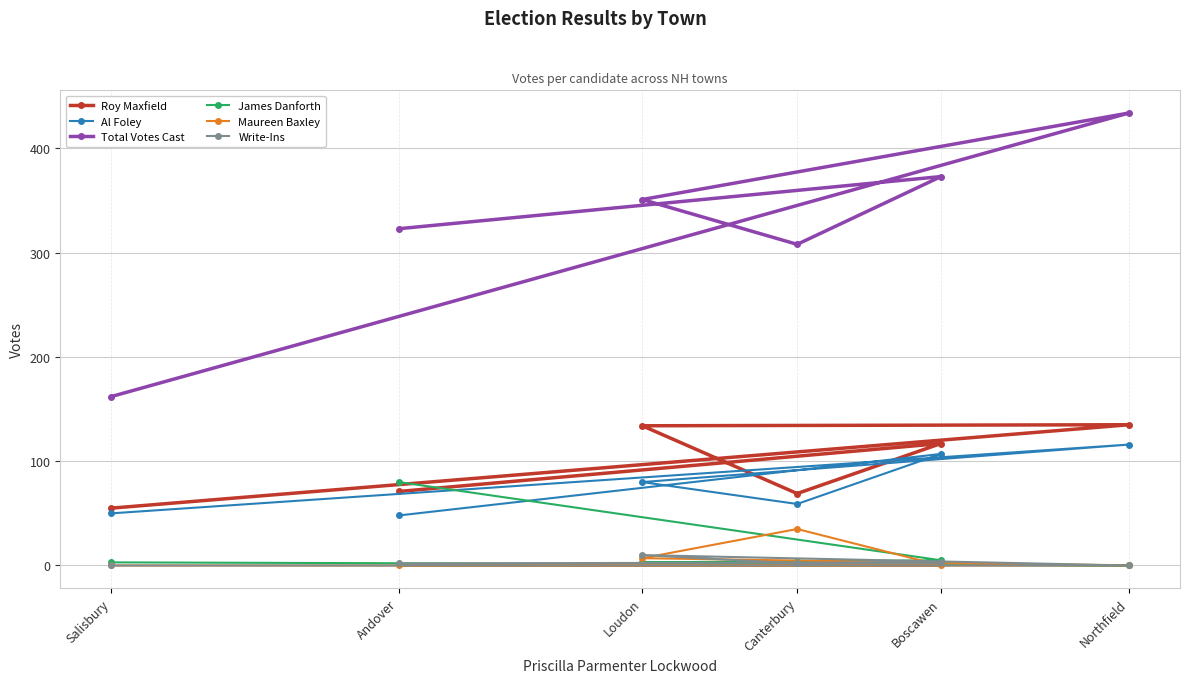

Reading right to left, extract all data points from this chart.

Roy Maxfield: Salisbury=55	Northfield=135	Loudon=134	Canterbury=69	Boscawen=117	Andover=71
Al Foley: Salisbury=50	Northfield=116	Loudon=80	Canterbury=59	Boscawen=107	Andover=48
Total Votes Cast: Salisbury=162	Northfield=434	Loudon=351	Canterbury=308	Boscawen=373	Andover=323
James Danforth: Salisbury=3	Northfield=0	Loudon=3	Canterbury=4	Boscawen=5	Andover=80
Maureen Baxley: Salisbury=0	Northfield=0	Loudon=7	Canterbury=35	Boscawen=0	Andover=0
Write-Ins: Salisbury=0	Northfield=0	Loudon=10	Canterbury=2	Boscawen=3	Andover=2